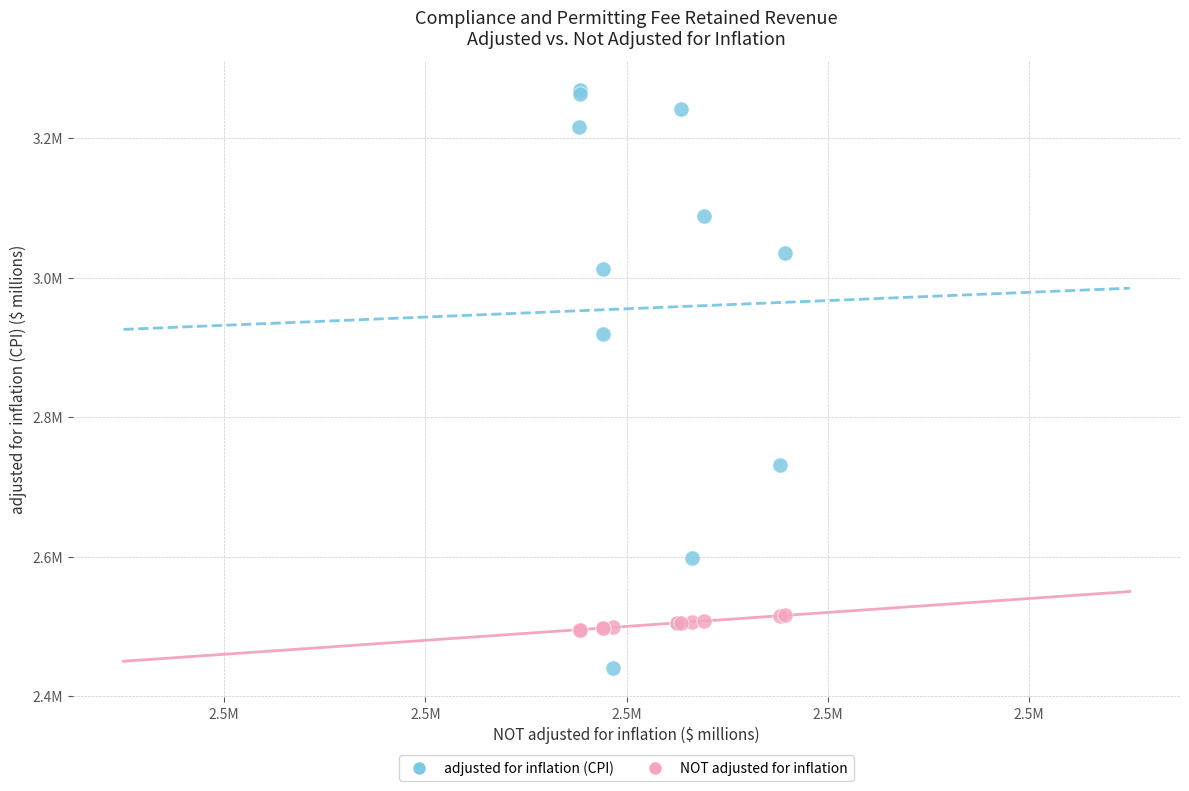

What are all the series names shown in the legend?

adjusted for inflation (CPI), NOT adjusted for inflation